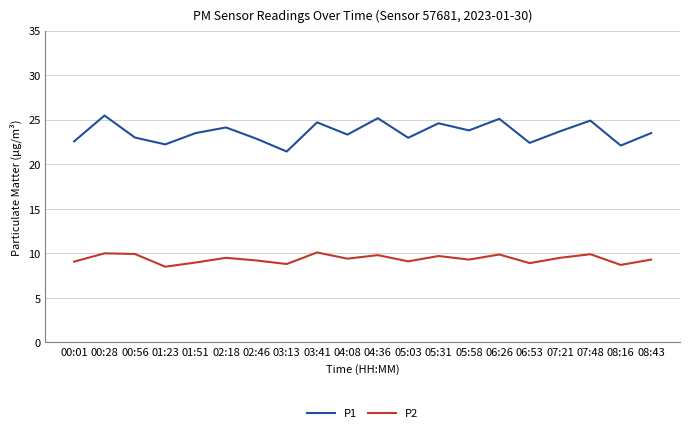

The value of P1 at 02:46 is 22.9. True or false?

True